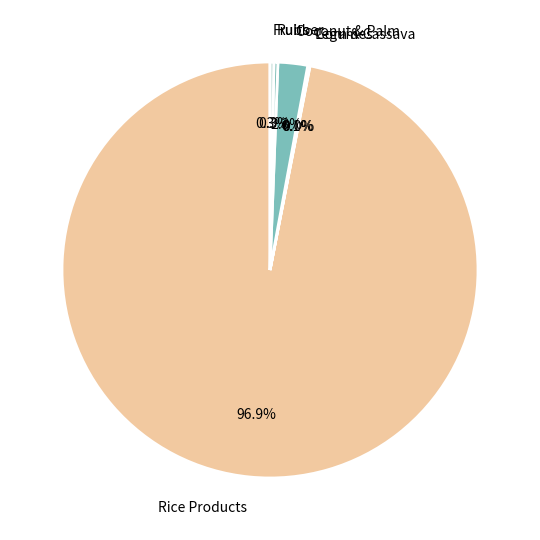

How much of the chart is everything except Rubber?

99.7%